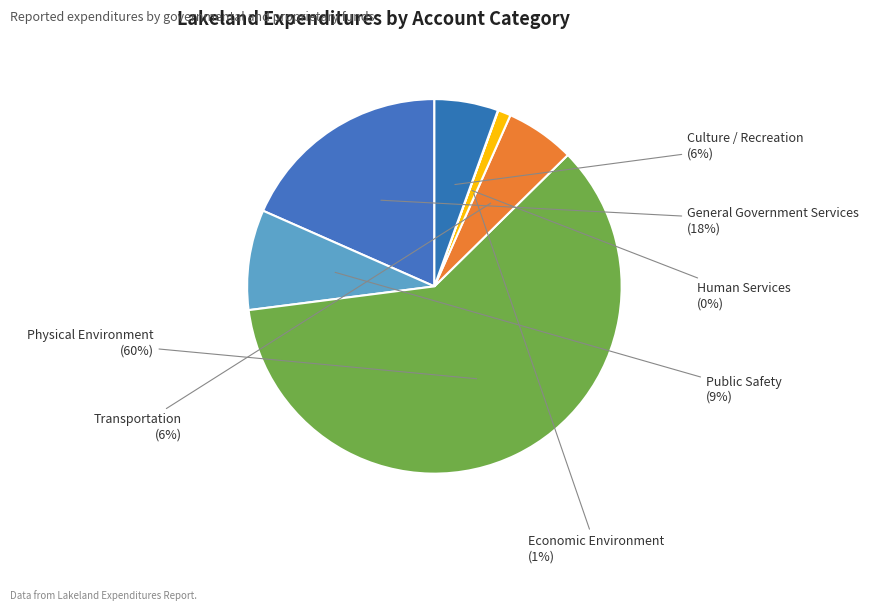

To the nearest percent, what is the average slice percentage?

14%